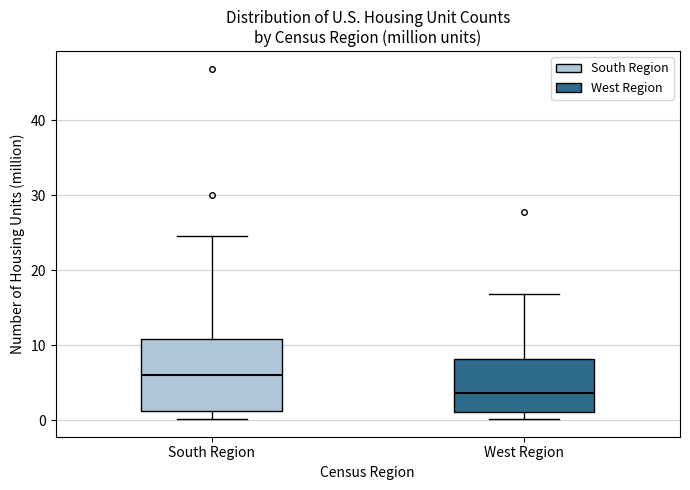

Comparing the boxes themselves (not the whiskers), which one is the tallest?

South Region